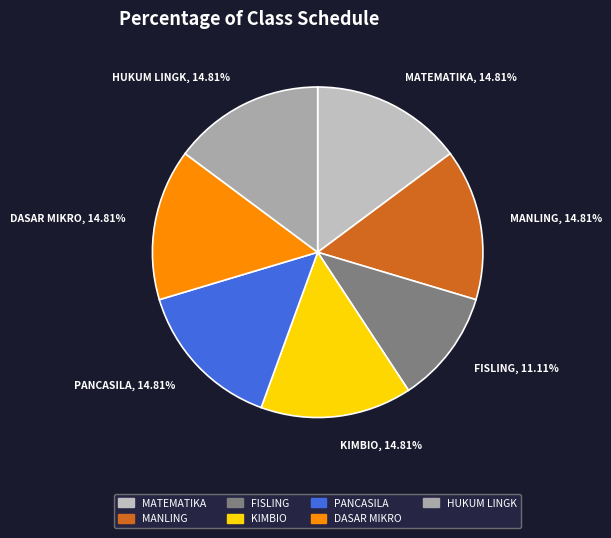

Does any single category account for the majority?

No